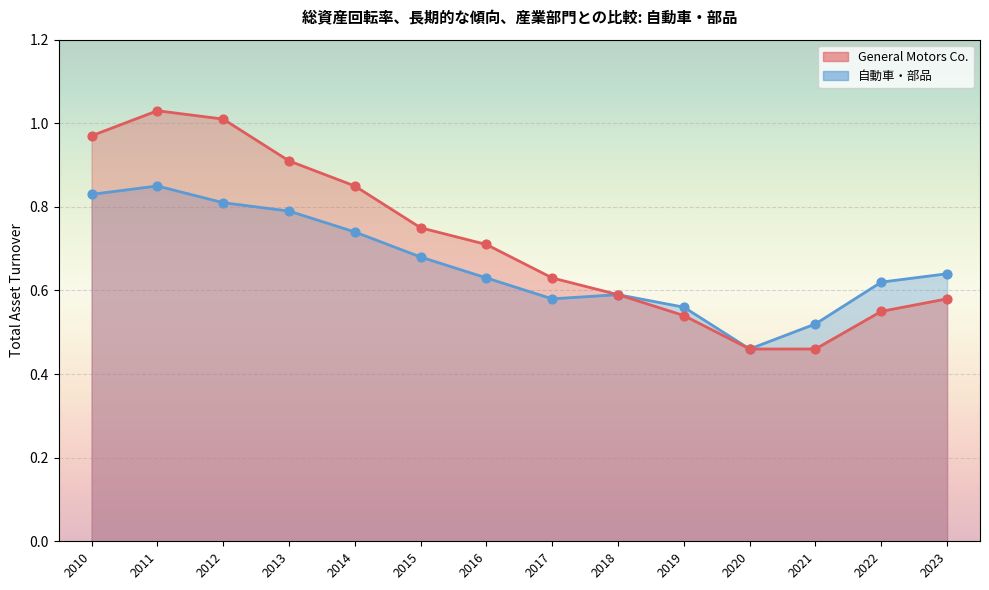

At how many categories does at least one series exceed 0?

14